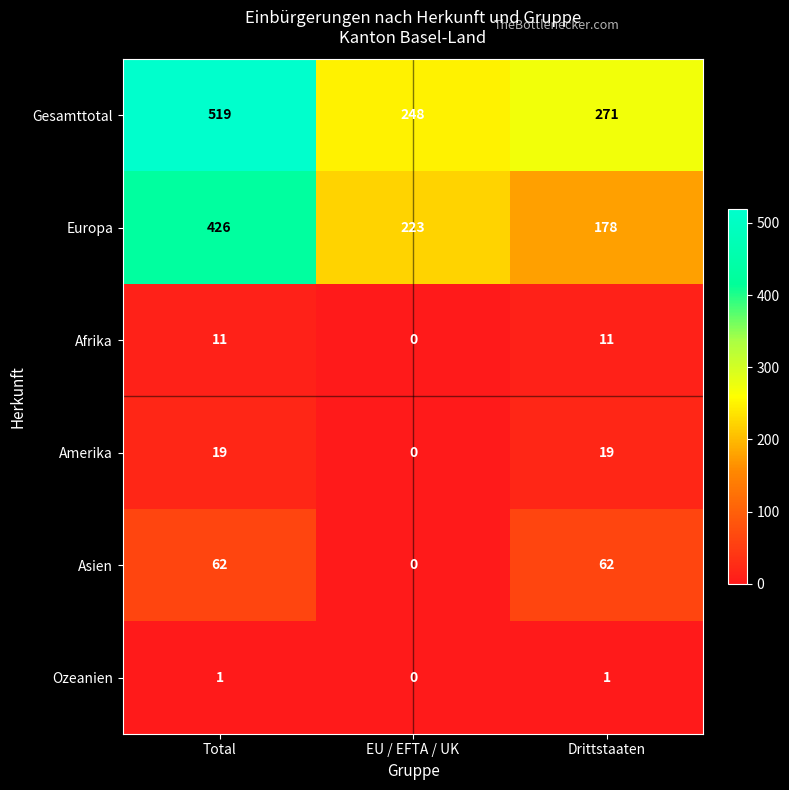

How many series are shown in this chart?

6